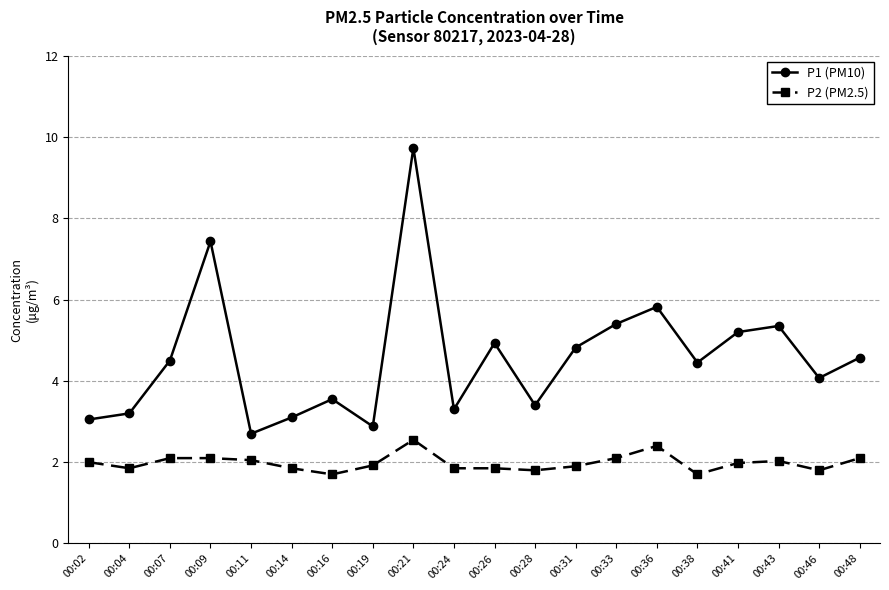

True or false: P1 (PM10) has more than 0 points higher than both neighbors.

True